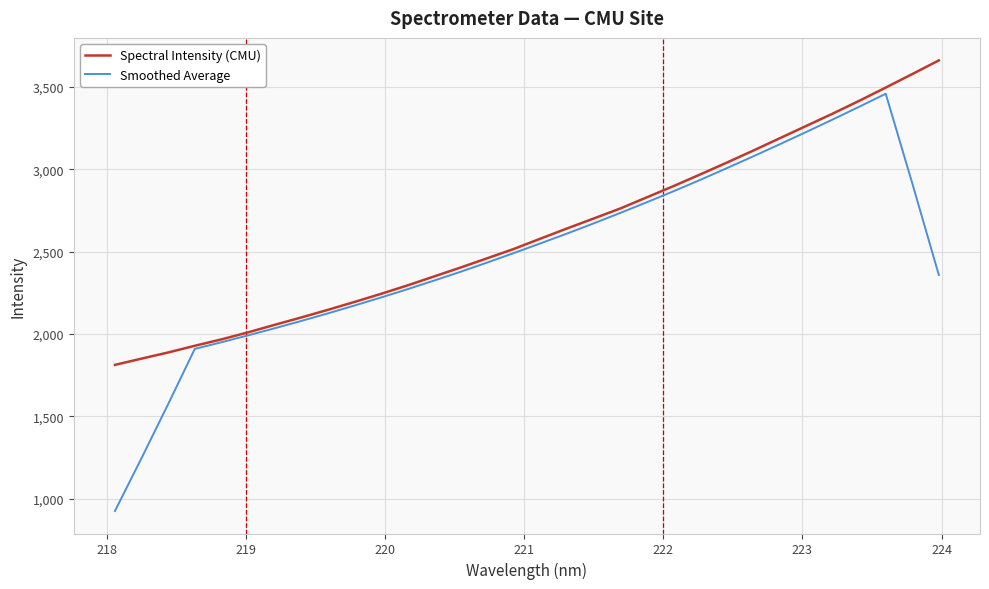

What is the maximum value shown in the chart?

3661.6